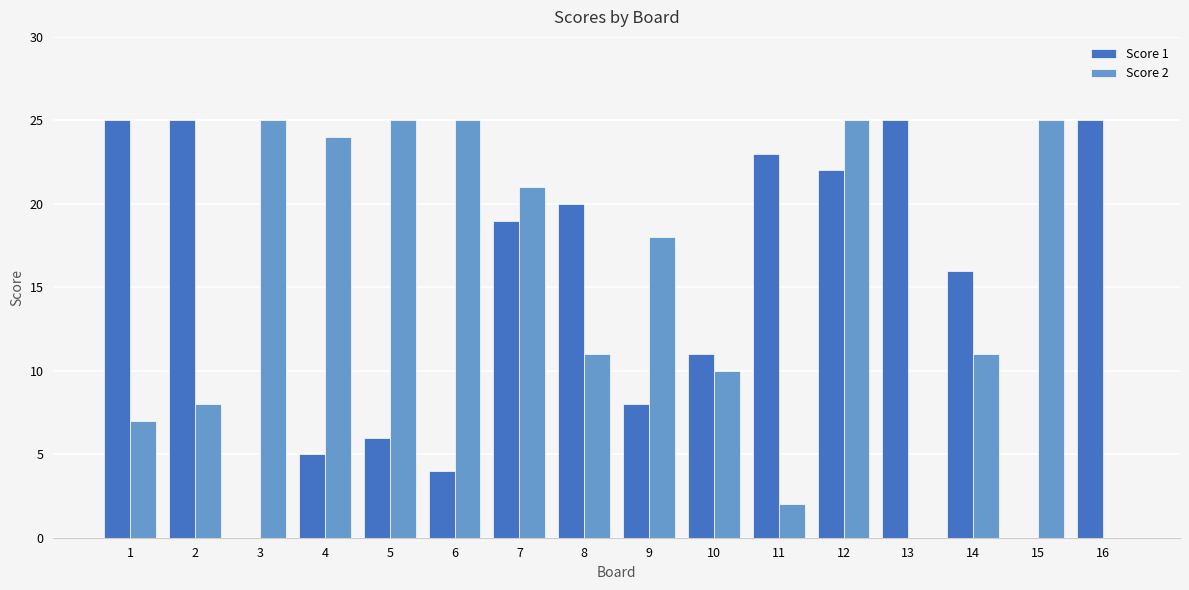

The Score 1 series shows 12 at 7. True or false?

False